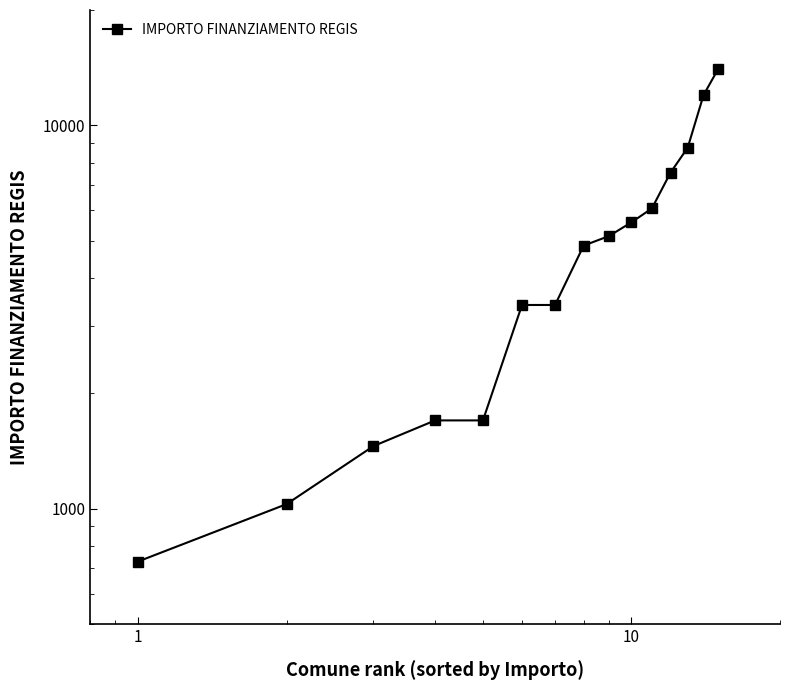

What is the difference between the maximum and minimum values?

13334